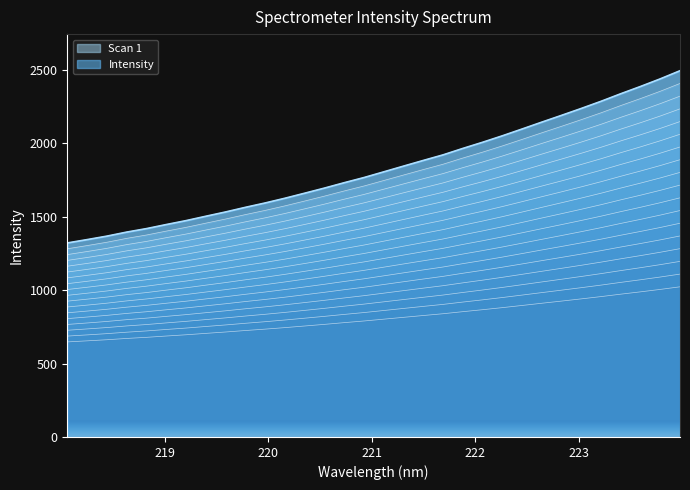

The value at 223.9802 is 3038.9. True or false?

False